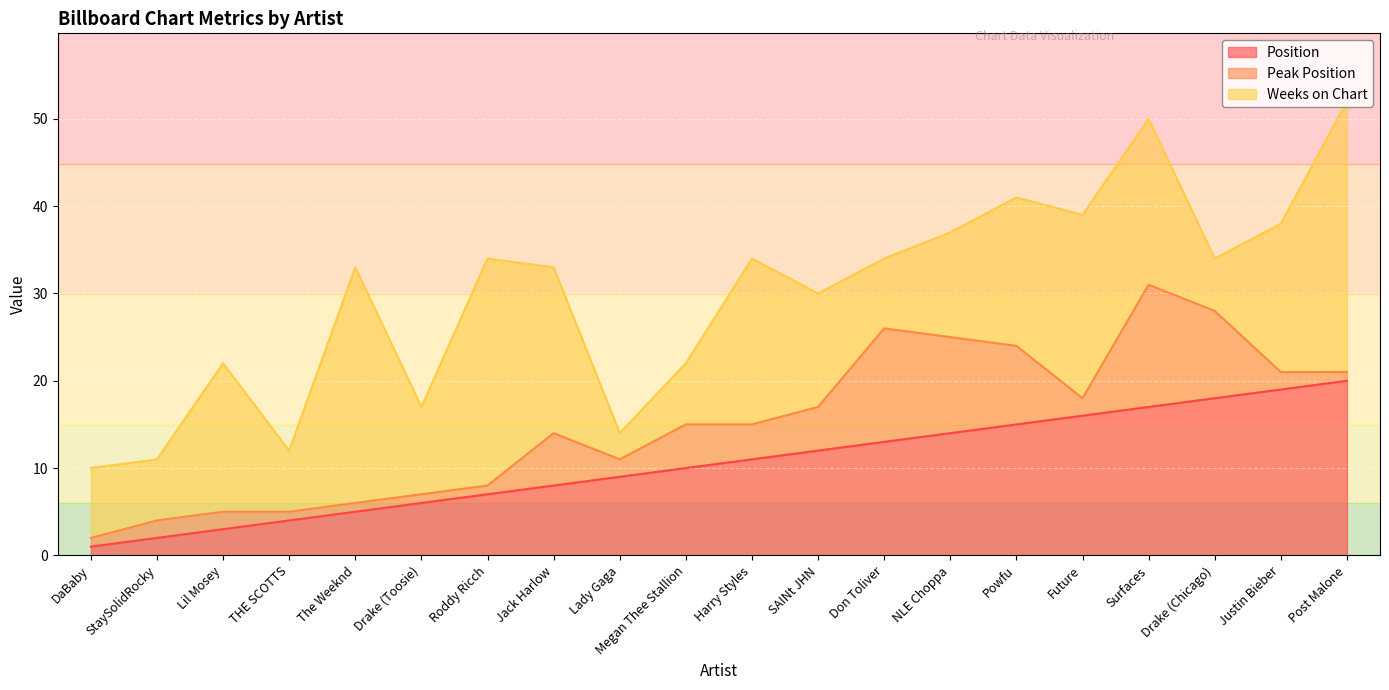

Does the chart display data point markers on the line(s)?

No